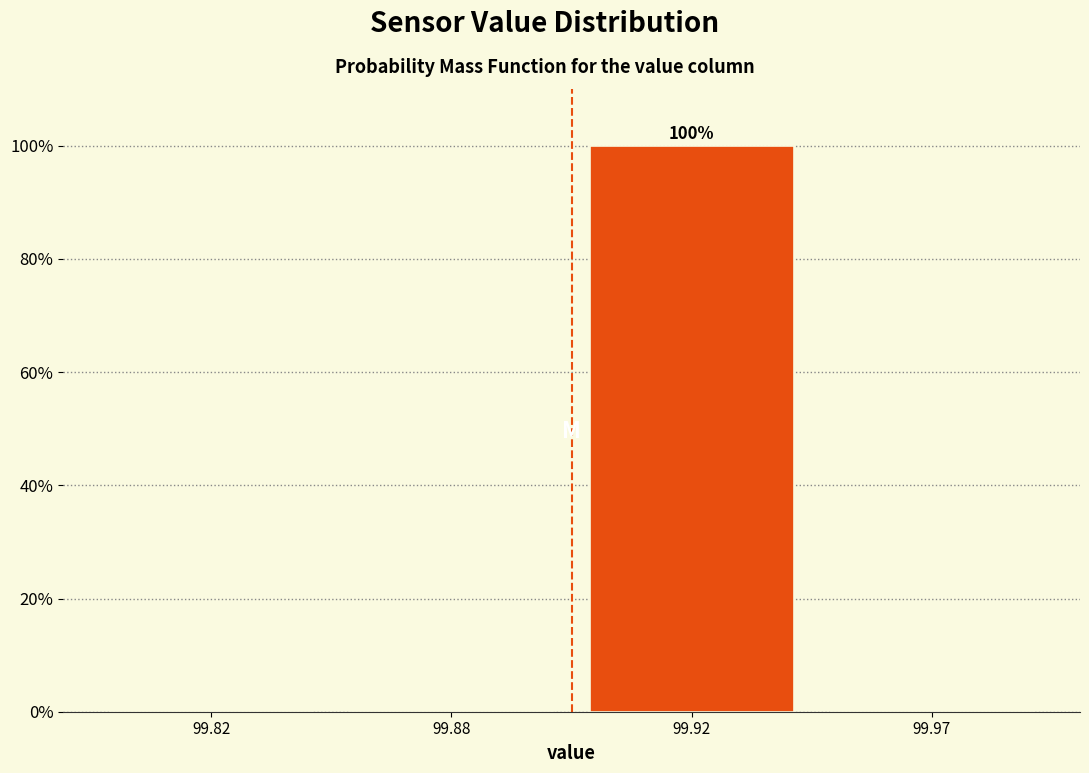

Reading left to right, extract all data points from this chart.

99.82=0	99.88=0	99.92=100	99.97=0